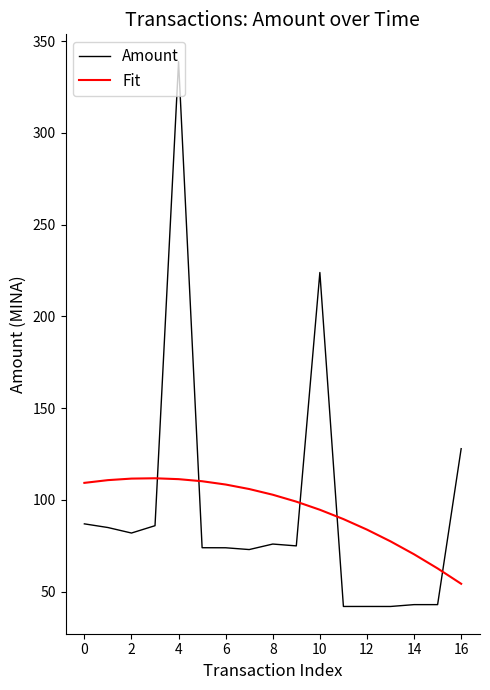

What are all the series names shown in the legend?

Amount, Fit